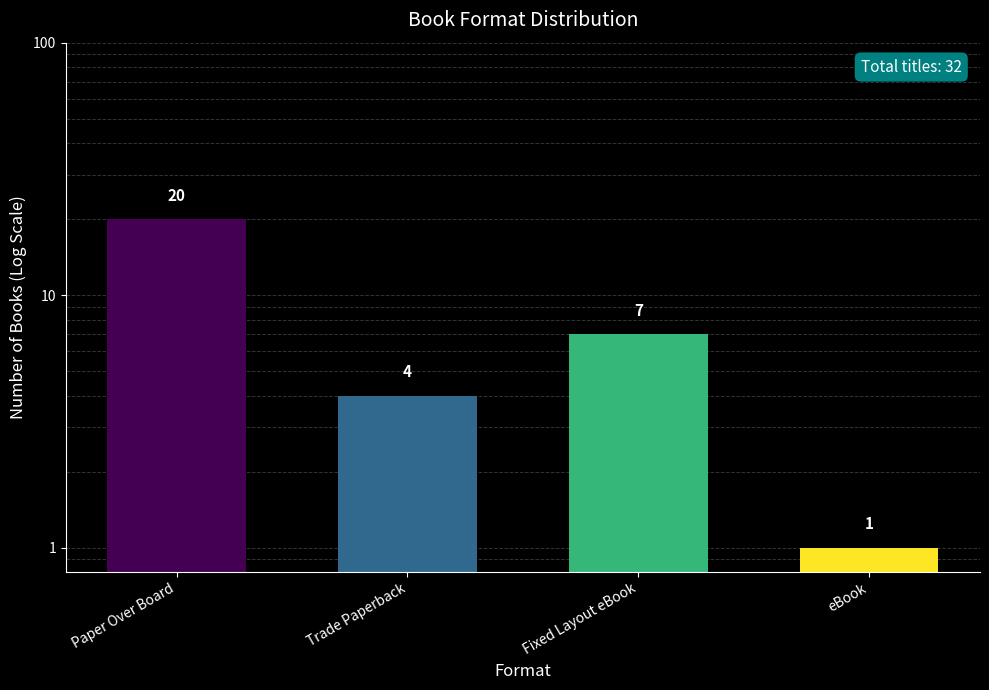

Rank the categories by value from highest to lowest.

Paper Over Board, Fixed Layout eBook, Trade Paperback, eBook